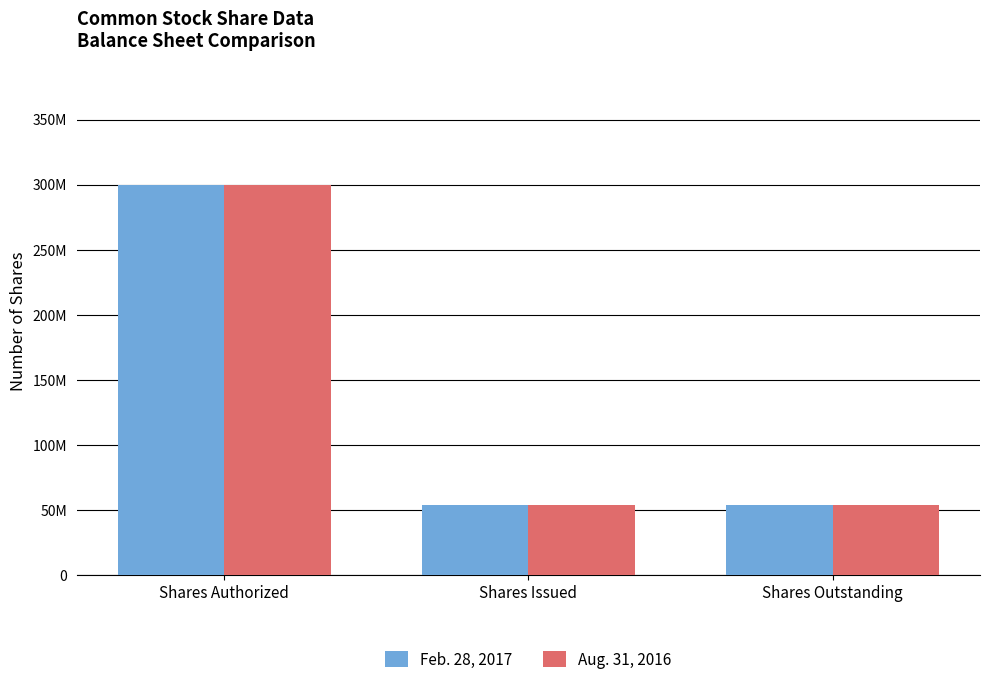

What is the difference between the maximum and minimum values in the Aug. 31, 2016 series?

246135400